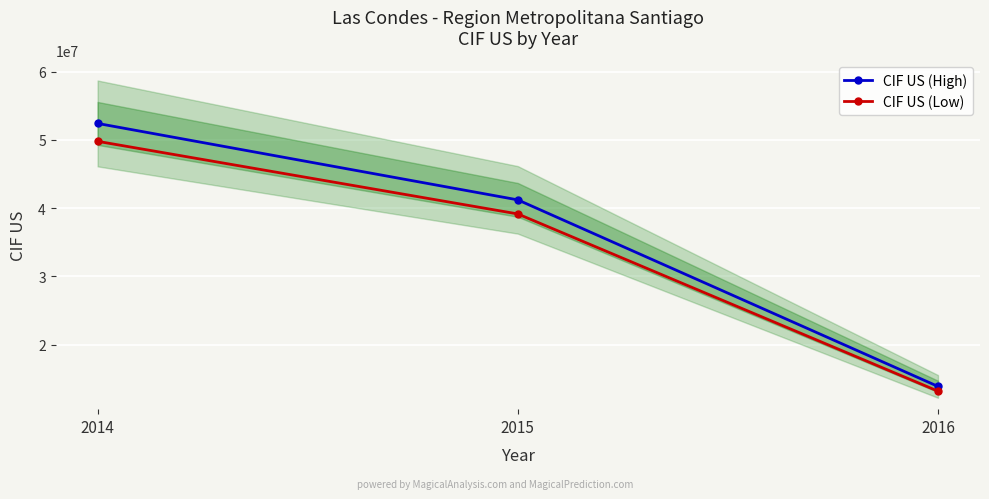

Reading left to right, list all the values displayed in this chart.

CIF US (High): 2014=52396688.0	2015=41203160.0	2016=13882377.0
CIF US (Low): 2014=49776853.6	2015=39143002.0	2016=13188258.1